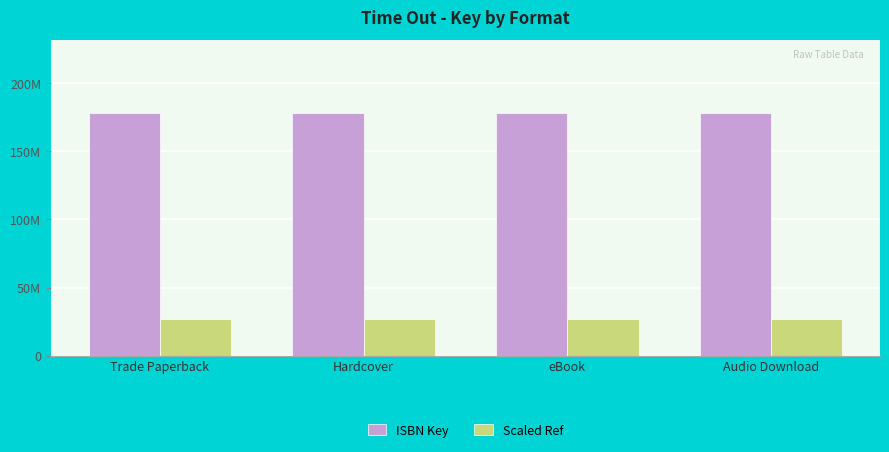

At which category does the chart reach its peak across all series?

Trade Paperback